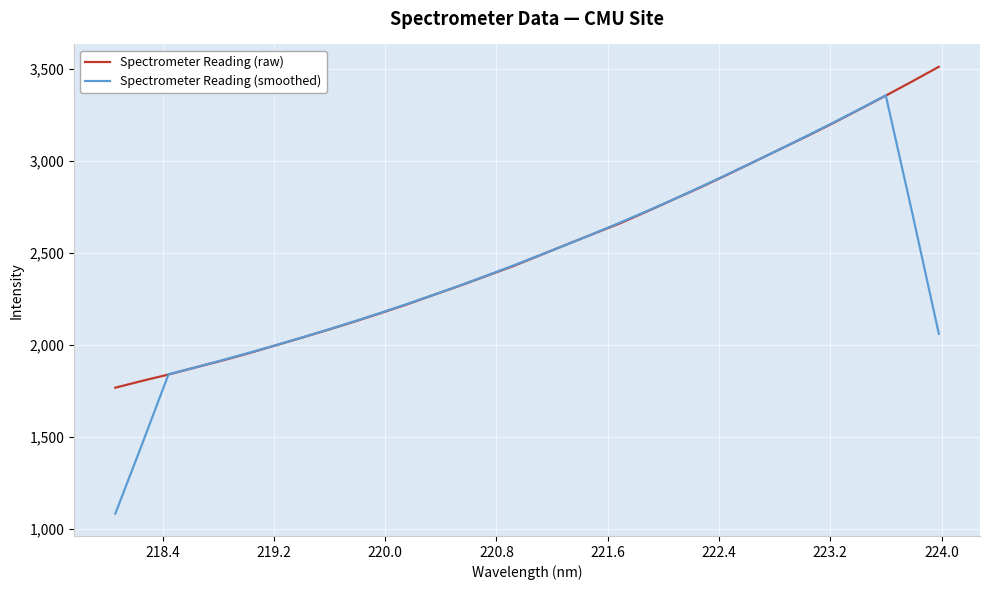

What is the maximum value for Spectrometer Reading (raw)?

3512.0